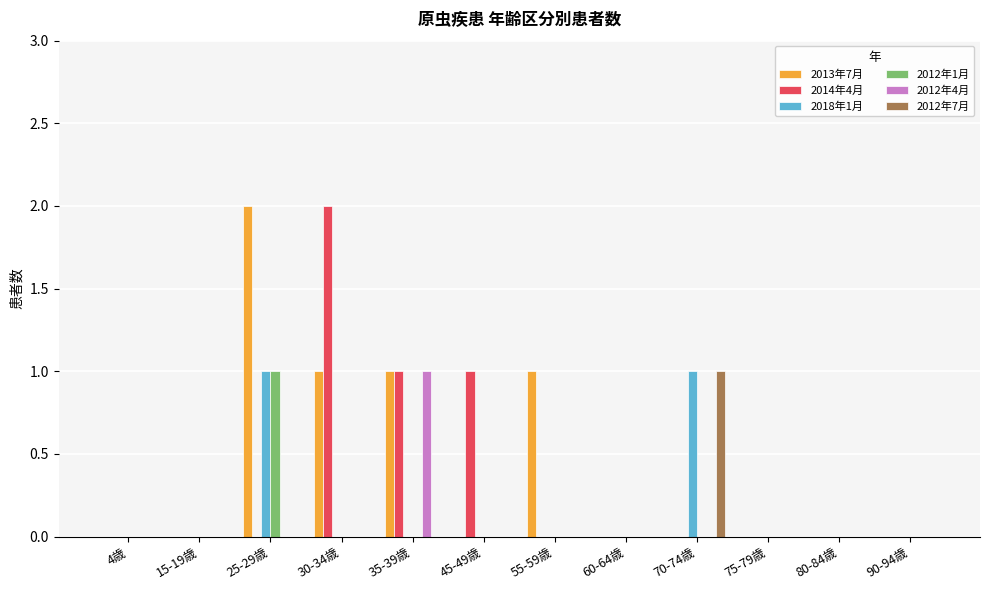

What is the sum of all 2013年7月 values?

5